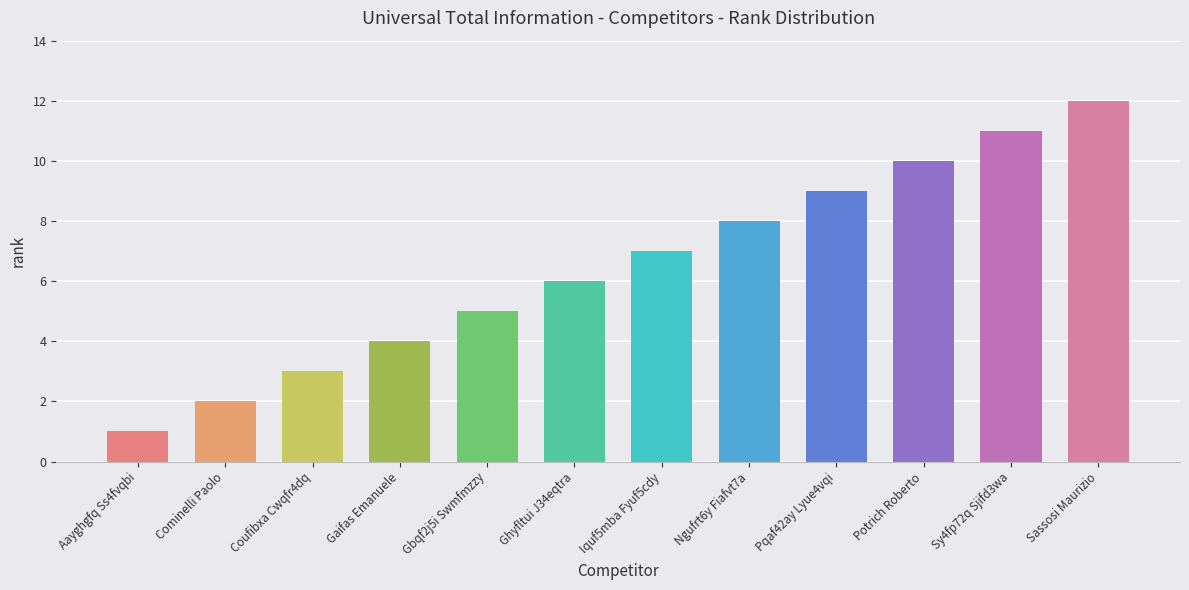

What is the difference between the values at Gbqf2j5i Swmfmzzy and Sassosi Maurizio?

7